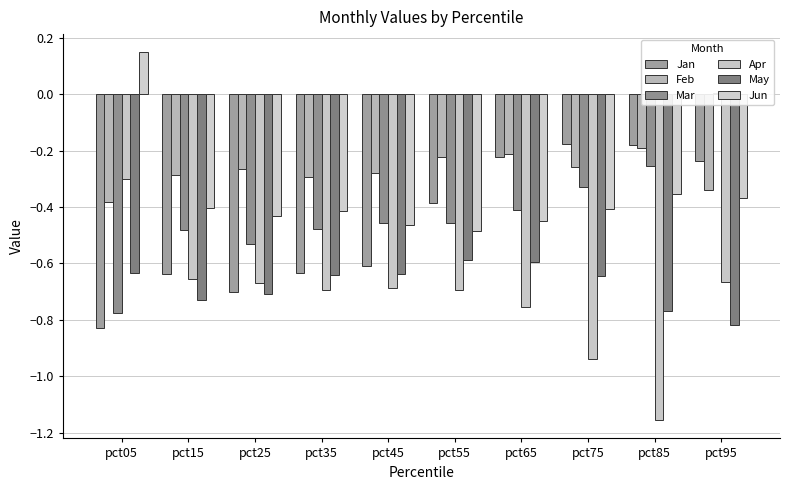

What value does the Jan series have at pct55?

-0.4